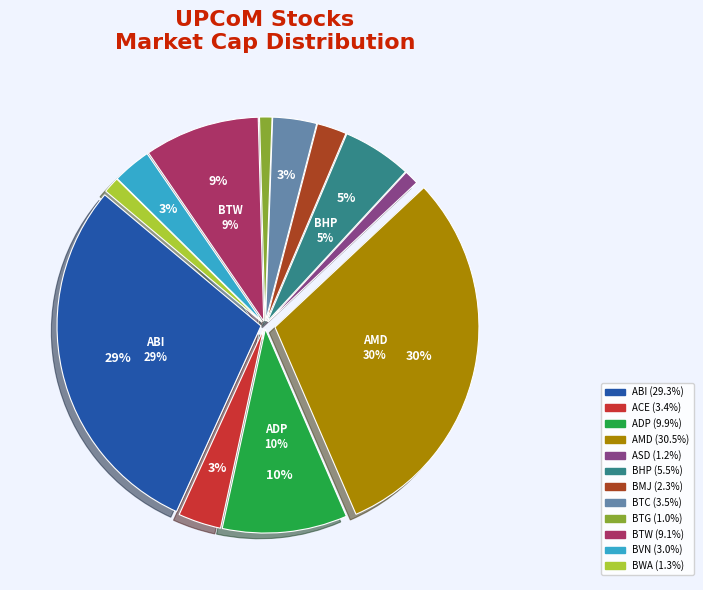

Does BTC account for over 50% of the chart?

No